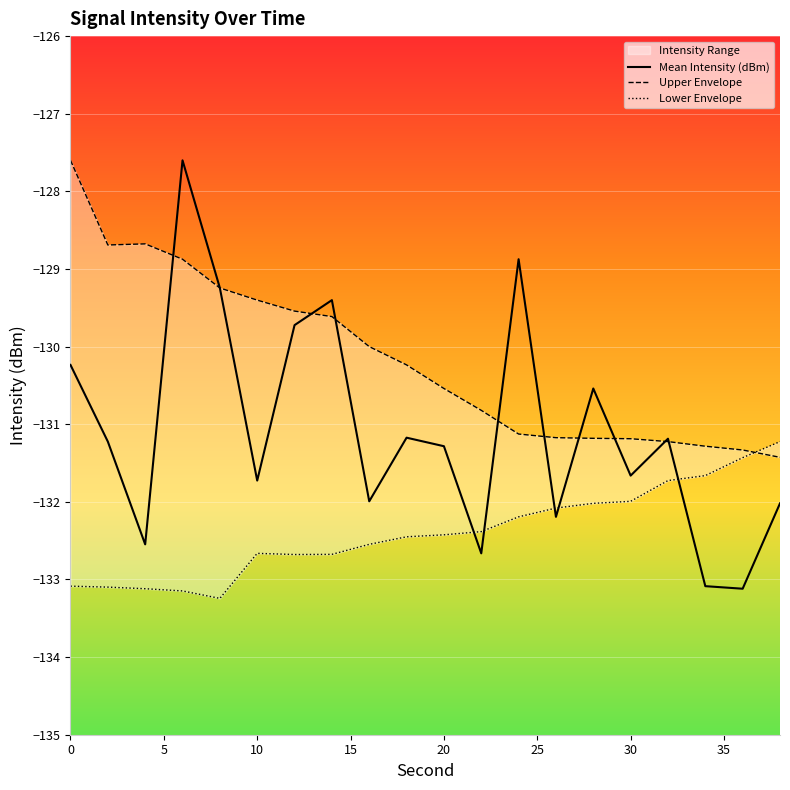

The value of Lower Envelope at 6 is -133.1. True or false?

True